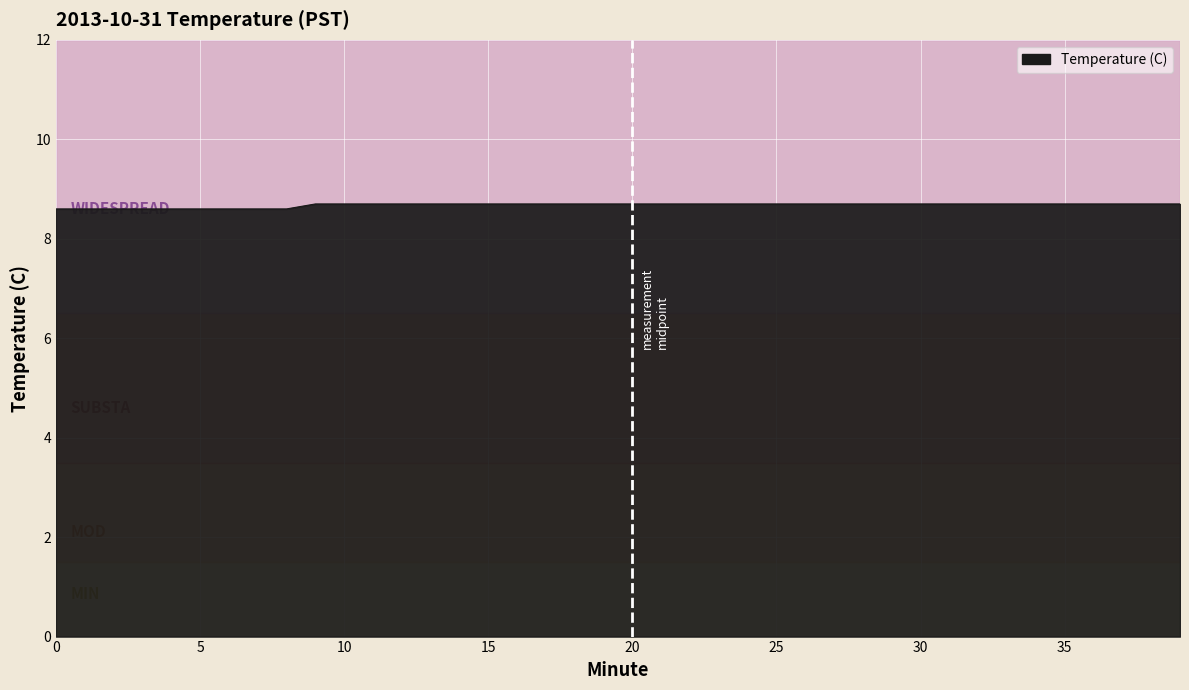

What is the greatest value displayed?

8.7